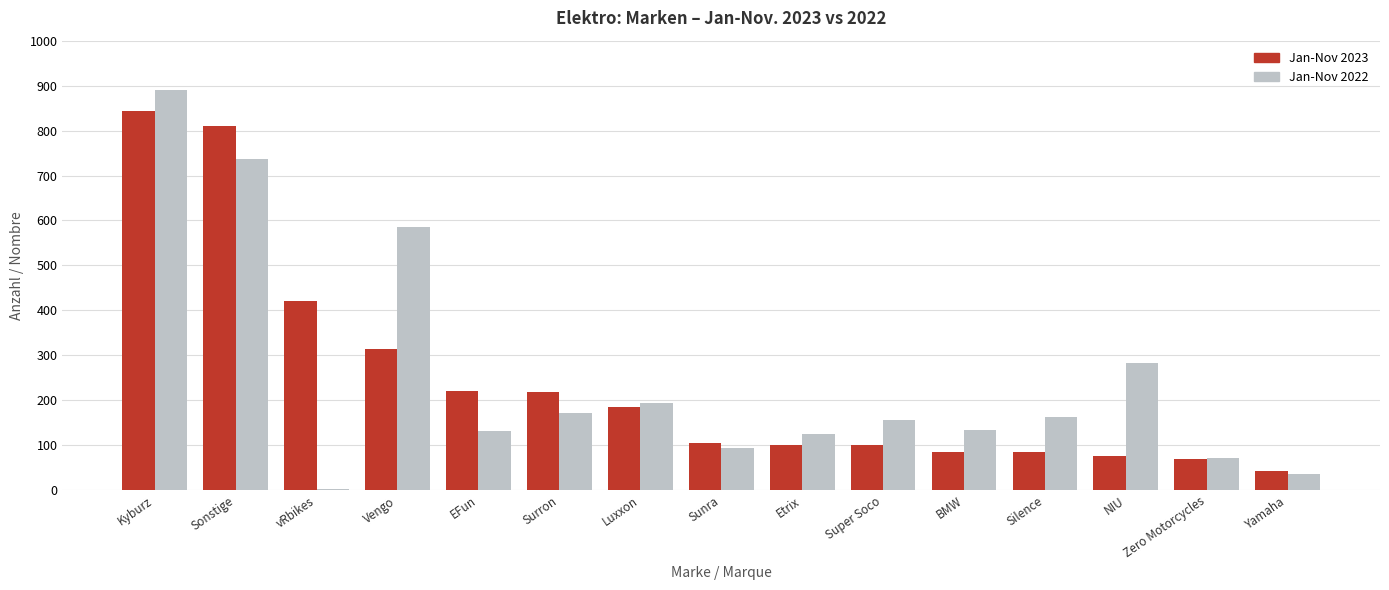

Rank the series at Etrix from highest to lowest value.

Jan-Nov 2022, Jan-Nov 2023